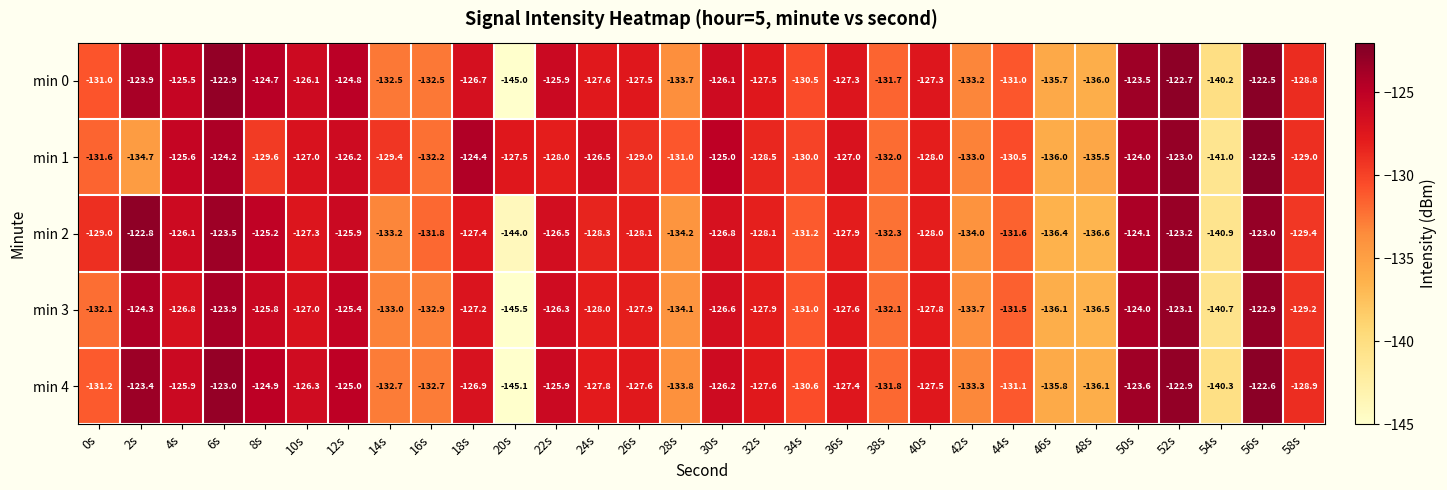

At which category does the chart reach its peak across all series?

56s